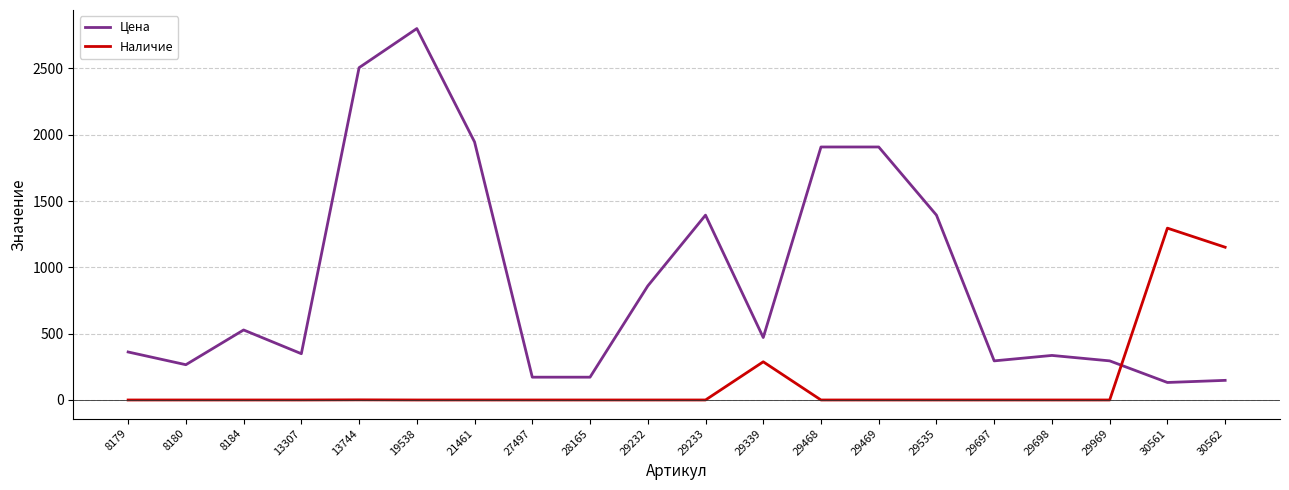

What is the difference between the highest and lowest values at 29232?

860